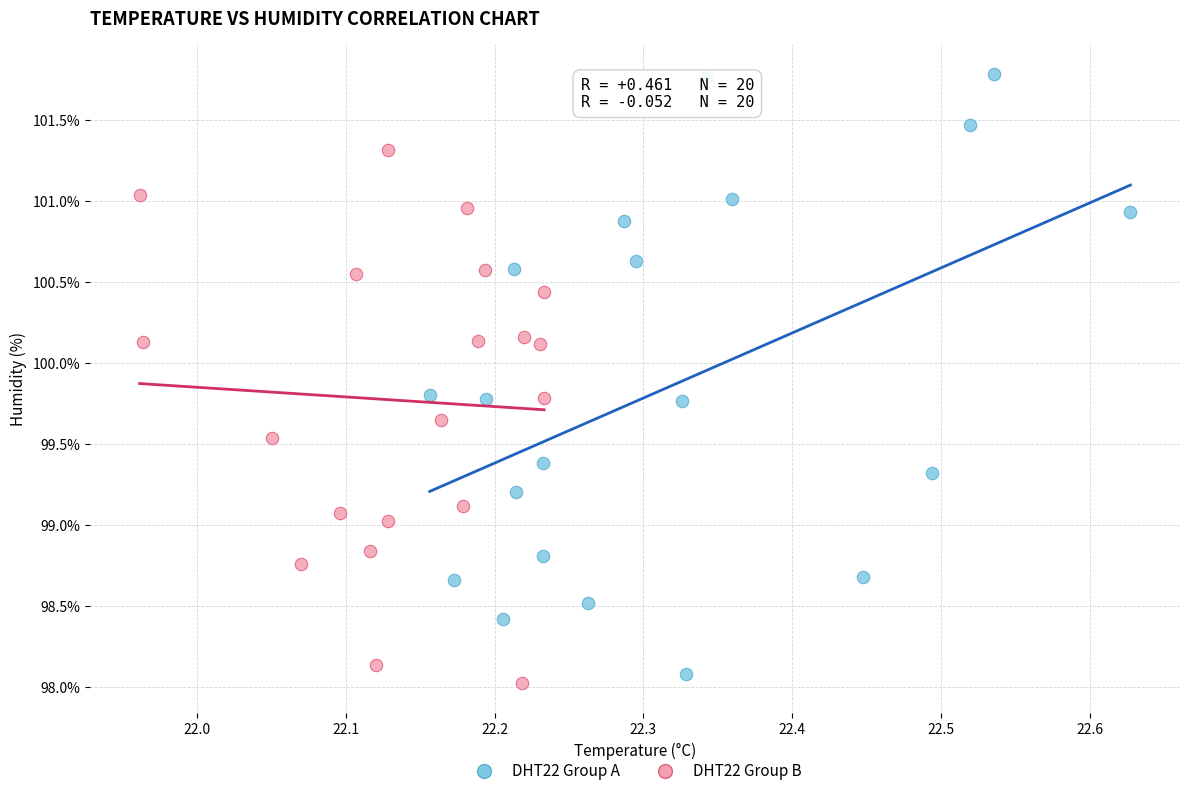

What are all the series names shown in the legend?

DHT22 Group A, DHT22 Group B